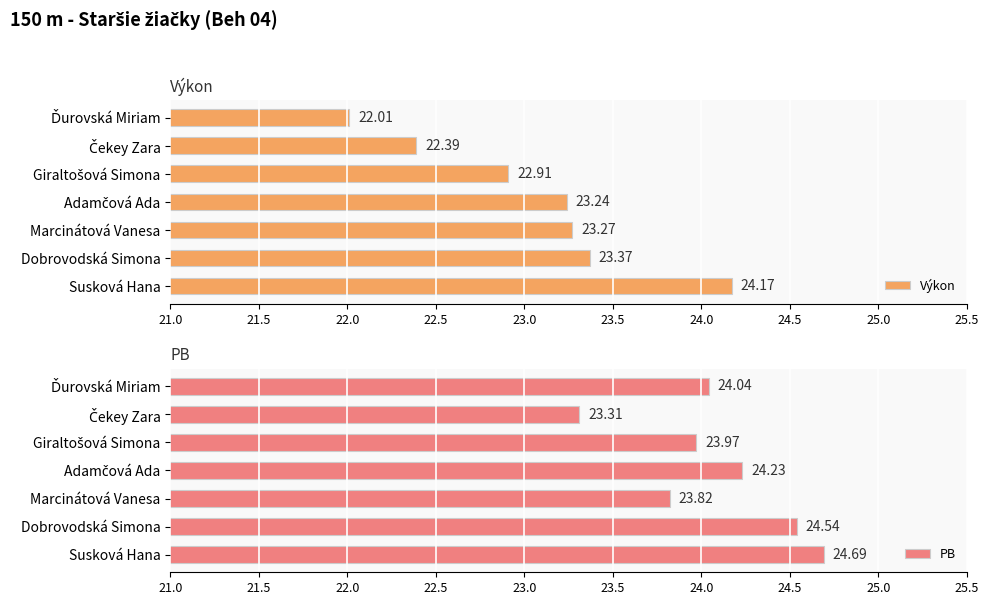

At how many categories does at least one series exceed 24?

4